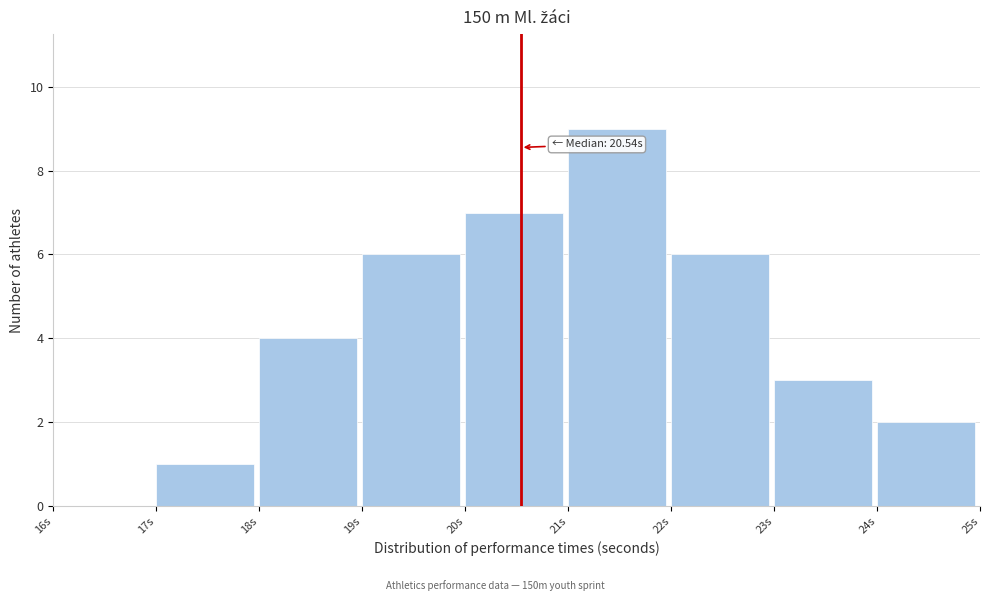

Which range on the x-axis has the tallest bar?

21 to 22